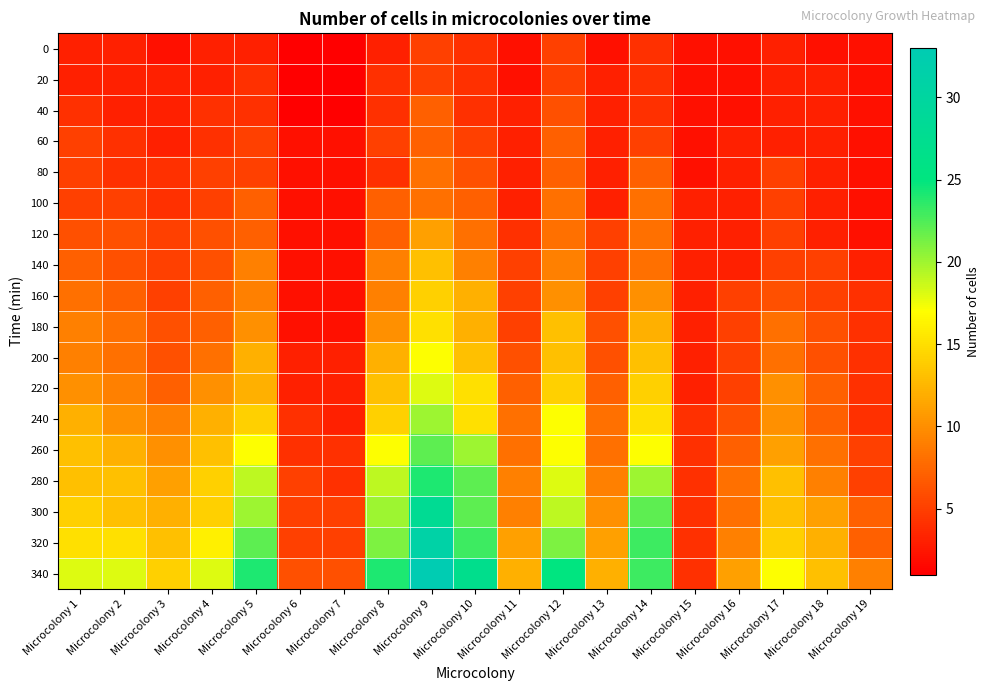

Reading left to right, extract all data points from this chart.

0: Microcolony 1=3	Microcolony 2=3	Microcolony 3=2	Microcolony 4=3	Microcolony 5=3	Microcolony 6=1	Microcolony 7=1	Microcolony 8=3	Microcolony 9=5	Microcolony 10=4	Microcolony 11=2	Microcolony 12=5	Microcolony 13=2	Microcolony 14=4	Microcolony 15=2	Microcolony 16=2	Microcolony 17=3	Microcolony 18=2	Microcolony 19=2
20: Microcolony 1=3	Microcolony 2=3	Microcolony 3=3	Microcolony 4=3	Microcolony 5=4	Microcolony 6=1	Microcolony 7=1	Microcolony 8=4	Microcolony 9=5	Microcolony 10=4	Microcolony 11=2	Microcolony 12=5	Microcolony 13=3	Microcolony 14=4	Microcolony 15=2	Microcolony 16=2	Microcolony 17=3	Microcolony 18=3	Microcolony 19=2
40: Microcolony 1=4	Microcolony 2=3	Microcolony 3=3	Microcolony 4=4	Microcolony 5=4	Microcolony 6=1	Microcolony 7=1	Microcolony 8=4	Microcolony 9=7	Microcolony 10=4	Microcolony 11=3	Microcolony 12=6	Microcolony 13=3	Microcolony 14=4	Microcolony 15=2	Microcolony 16=2	Microcolony 17=3	Microcolony 18=3	Microcolony 19=2
60: Microcolony 1=5	Microcolony 2=4	Microcolony 3=3	Microcolony 4=4	Microcolony 5=5	Microcolony 6=2	Microcolony 7=2	Microcolony 8=5	Microcolony 9=7	Microcolony 10=5	Microcolony 11=3	Microcolony 12=7	Microcolony 13=3	Microcolony 14=5	Microcolony 15=2	Microcolony 16=3	Microcolony 17=3	Microcolony 18=3	Microcolony 19=2
80: Microcolony 1=5	Microcolony 2=4	Microcolony 3=4	Microcolony 4=5	Microcolony 5=5	Microcolony 6=2	Microcolony 7=2	Microcolony 8=4	Microcolony 9=8	Microcolony 10=6	Microcolony 11=3	Microcolony 12=7	Microcolony 13=3	Microcolony 14=7	Microcolony 15=2	Microcolony 16=3	Microcolony 17=5	Microcolony 18=3	Microcolony 19=2
100: Microcolony 1=5	Microcolony 2=5	Microcolony 3=4	Microcolony 4=5	Microcolony 5=7	Microcolony 6=2	Microcolony 7=2	Microcolony 8=7	Microcolony 9=8	Microcolony 10=7	Microcolony 11=3	Microcolony 12=8	Microcolony 13=3	Microcolony 14=8	Microcolony 15=3	Microcolony 16=3	Microcolony 17=5	Microcolony 18=3	Microcolony 19=2
120: Microcolony 1=6	Microcolony 2=6	Microcolony 3=5	Microcolony 4=6	Microcolony 5=7	Microcolony 6=2	Microcolony 7=2	Microcolony 8=7	Microcolony 9=11	Microcolony 10=8	Microcolony 11=4	Microcolony 12=8	Microcolony 13=5	Microcolony 14=8	Microcolony 15=3	Microcolony 16=3	Microcolony 17=5	Microcolony 18=3	Microcolony 19=2
140: Microcolony 1=7	Microcolony 2=6	Microcolony 3=5	Microcolony 4=6	Microcolony 5=9	Microcolony 6=2	Microcolony 7=2	Microcolony 8=9	Microcolony 9=13	Microcolony 10=9	Microcolony 11=5	Microcolony 12=9	Microcolony 13=5	Microcolony 14=8	Microcolony 15=3	Microcolony 16=3	Microcolony 17=5	Microcolony 18=5	Microcolony 19=3
160: Microcolony 1=8	Microcolony 2=7	Microcolony 3=5	Microcolony 4=7	Microcolony 5=9	Microcolony 6=2	Microcolony 7=2	Microcolony 8=9	Microcolony 9=14	Microcolony 10=12	Microcolony 11=5	Microcolony 12=10	Microcolony 13=5	Microcolony 14=10	Microcolony 15=3	Microcolony 16=5	Microcolony 17=6	Microcolony 18=5	Microcolony 19=4
180: Microcolony 1=9	Microcolony 2=8	Microcolony 3=6	Microcolony 4=7	Microcolony 5=10	Microcolony 6=2	Microcolony 7=2	Microcolony 8=10	Microcolony 9=15	Microcolony 10=12	Microcolony 11=5	Microcolony 12=13	Microcolony 13=6	Microcolony 14=12	Microcolony 15=3	Microcolony 16=5	Microcolony 17=8	Microcolony 18=6	Microcolony 19=4
200: Microcolony 1=9	Microcolony 2=8	Microcolony 3=6	Microcolony 4=8	Microcolony 5=12	Microcolony 6=3	Microcolony 7=3	Microcolony 8=12	Microcolony 9=17	Microcolony 10=13	Microcolony 11=6	Microcolony 12=13	Microcolony 13=6	Microcolony 14=13	Microcolony 15=3	Microcolony 16=5	Microcolony 17=8	Microcolony 18=6	Microcolony 19=4
220: Microcolony 1=10	Microcolony 2=9	Microcolony 3=7	Microcolony 4=10	Microcolony 5=12	Microcolony 6=3	Microcolony 7=3	Microcolony 8=13	Microcolony 9=18	Microcolony 10=15	Microcolony 11=7	Microcolony 12=14	Microcolony 13=7	Microcolony 14=14	Microcolony 15=3	Microcolony 16=5	Microcolony 17=10	Microcolony 18=7	Microcolony 19=4
240: Microcolony 1=12	Microcolony 2=10	Microcolony 3=9	Microcolony 4=12	Microcolony 5=14	Microcolony 6=4	Microcolony 7=3	Microcolony 8=14	Microcolony 9=20	Microcolony 10=15	Microcolony 11=8	Microcolony 12=17	Microcolony 13=8	Microcolony 14=15	Microcolony 15=4	Microcolony 16=6	Microcolony 17=10	Microcolony 18=7	Microcolony 19=4
260: Microcolony 1=13	Microcolony 2=12	Microcolony 3=10	Microcolony 4=13	Microcolony 5=17	Microcolony 6=4	Microcolony 7=4	Microcolony 8=17	Microcolony 9=22	Microcolony 10=20	Microcolony 11=8	Microcolony 12=17	Microcolony 13=8	Microcolony 14=17	Microcolony 15=4	Microcolony 16=7	Microcolony 17=11	Microcolony 18=8	Microcolony 19=5
280: Microcolony 1=13	Microcolony 2=13	Microcolony 3=11	Microcolony 4=14	Microcolony 5=19	Microcolony 6=5	Microcolony 7=4	Microcolony 8=19	Microcolony 9=24	Microcolony 10=22	Microcolony 11=9	Microcolony 12=18	Microcolony 13=9	Microcolony 14=20	Microcolony 15=4	Microcolony 16=8	Microcolony 17=13	Microcolony 18=9	Microcolony 19=5
300: Microcolony 1=14	Microcolony 2=13	Microcolony 3=12	Microcolony 4=14	Microcolony 5=20	Microcolony 6=5	Microcolony 7=5	Microcolony 8=20	Microcolony 9=28	Microcolony 10=22	Microcolony 11=9	Microcolony 12=19	Microcolony 13=10	Microcolony 14=22	Microcolony 15=4	Microcolony 16=8	Microcolony 17=13	Microcolony 18=11	Microcolony 19=7
320: Microcolony 1=15	Microcolony 2=15	Microcolony 3=13	Microcolony 4=16	Microcolony 5=22	Microcolony 6=5	Microcolony 7=5	Microcolony 8=21	Microcolony 9=31	Microcolony 10=23	Microcolony 11=11	Microcolony 12=21	Microcolony 13=11	Microcolony 14=23	Microcolony 15=4	Microcolony 16=9	Microcolony 17=14	Microcolony 18=12	Microcolony 19=7
340: Microcolony 1=18	Microcolony 2=18	Microcolony 3=14	Microcolony 4=18	Microcolony 5=24	Microcolony 6=6	Microcolony 7=6	Microcolony 8=24	Microcolony 9=33	Microcolony 10=27	Microcolony 11=12	Microcolony 12=25	Microcolony 13=12	Microcolony 14=23	Microcolony 15=4	Microcolony 16=11	Microcolony 17=17	Microcolony 18=13	Microcolony 19=9